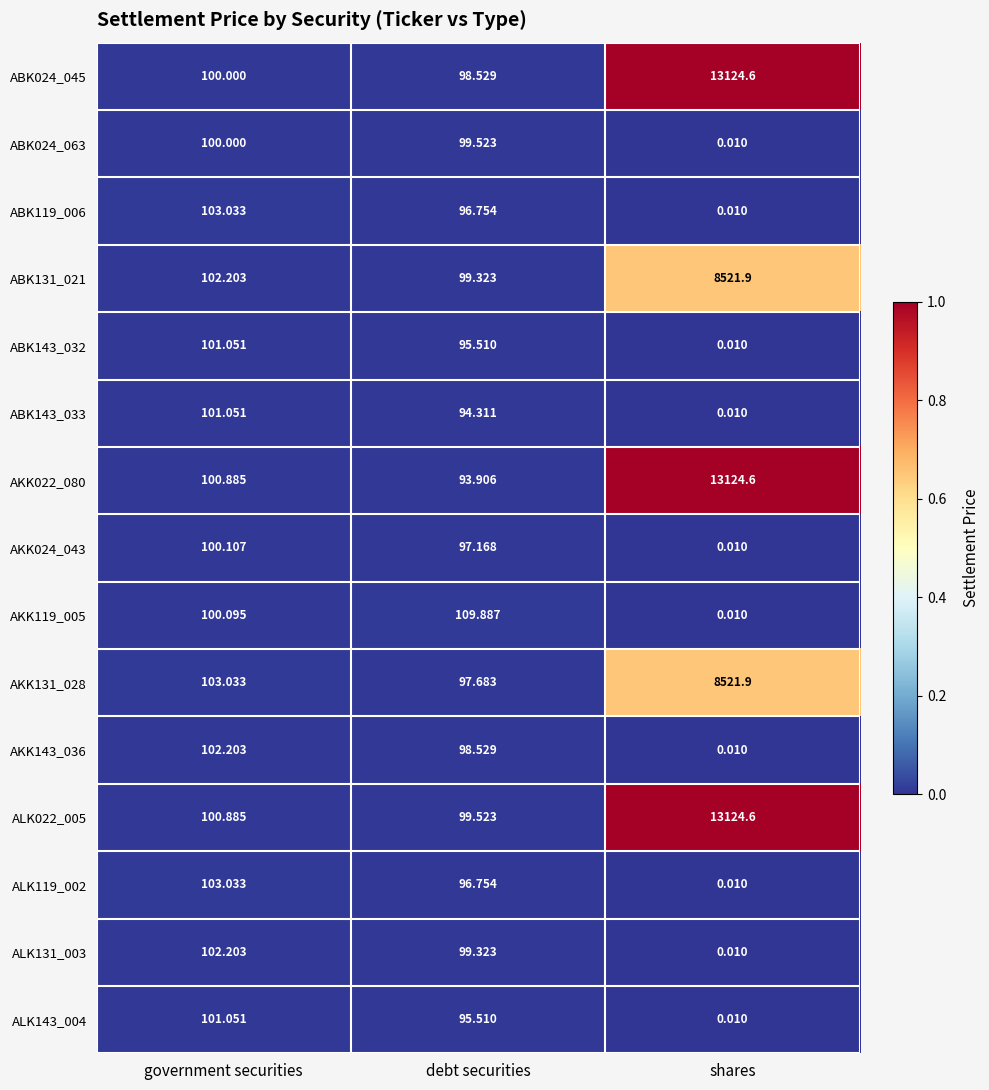

At which label does ABK143_032 first exceed 95?

government securities